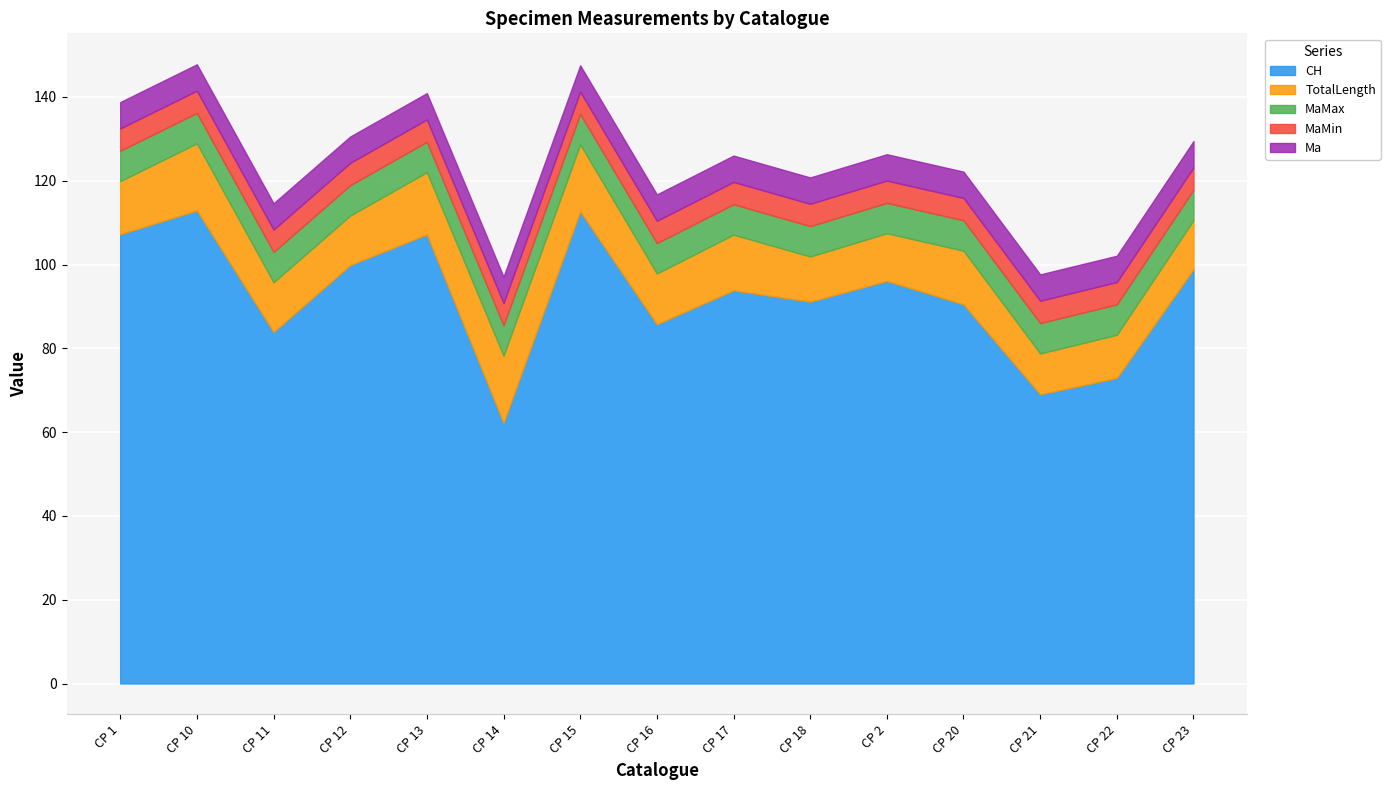

What is the lowest value of the MaMax series?

7.2